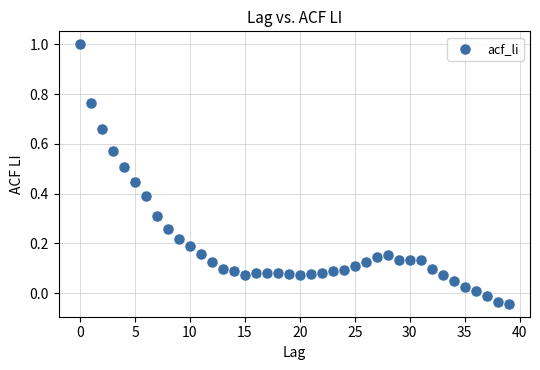

What is the range of Y values (max minus min)?

1.0